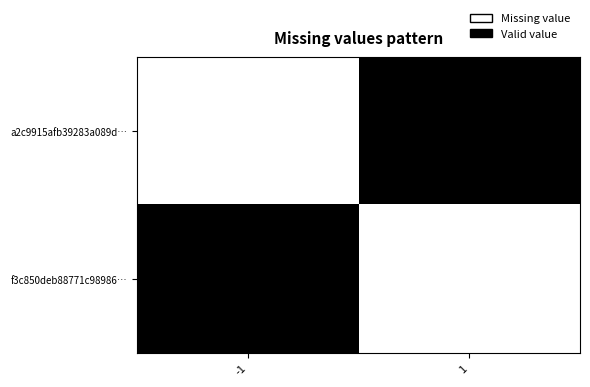

Between -1 and 1, which series saw the biggest shift?

f3c850deb88771c98986…